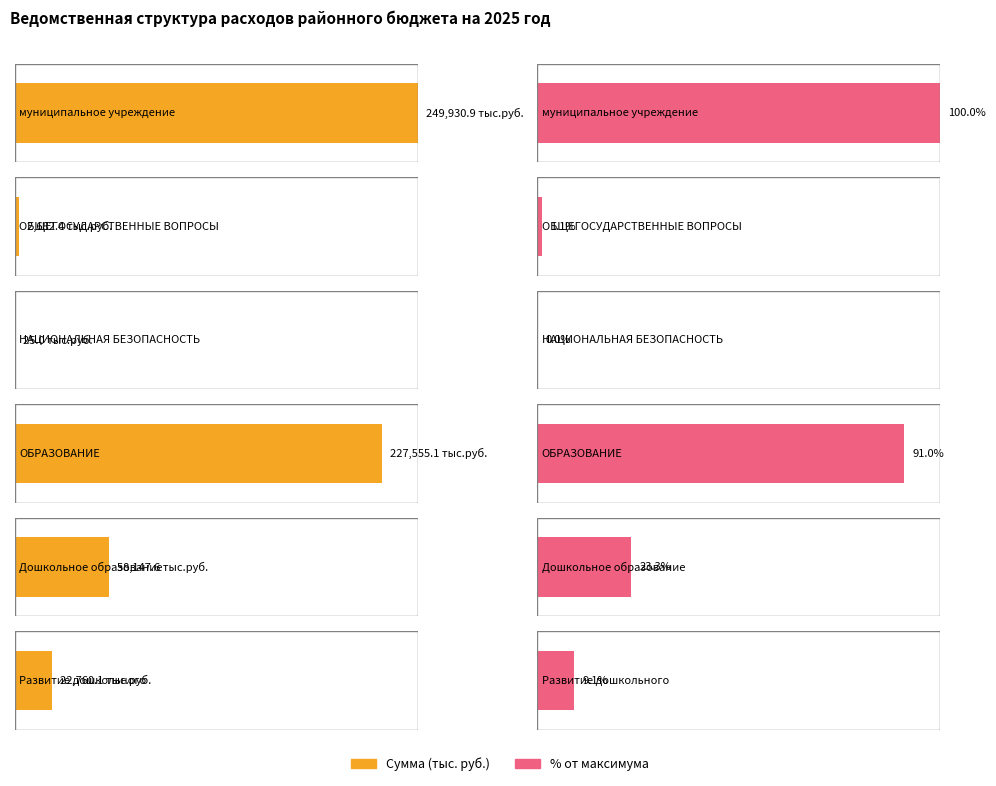

What is the label of the 6th bar from the left?

Развитие дошкольного